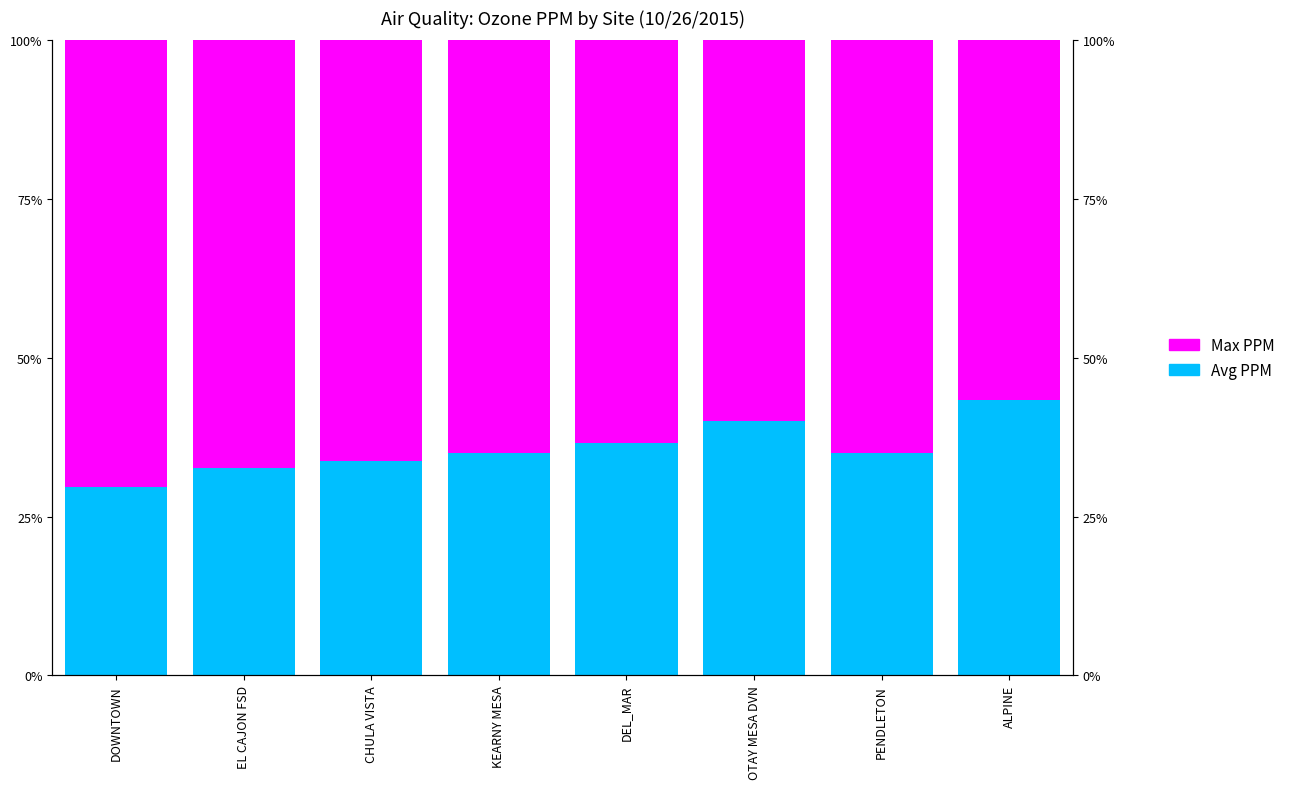

List the series in order of their overall mean, lowest first.

Avg PPM, Max PPM